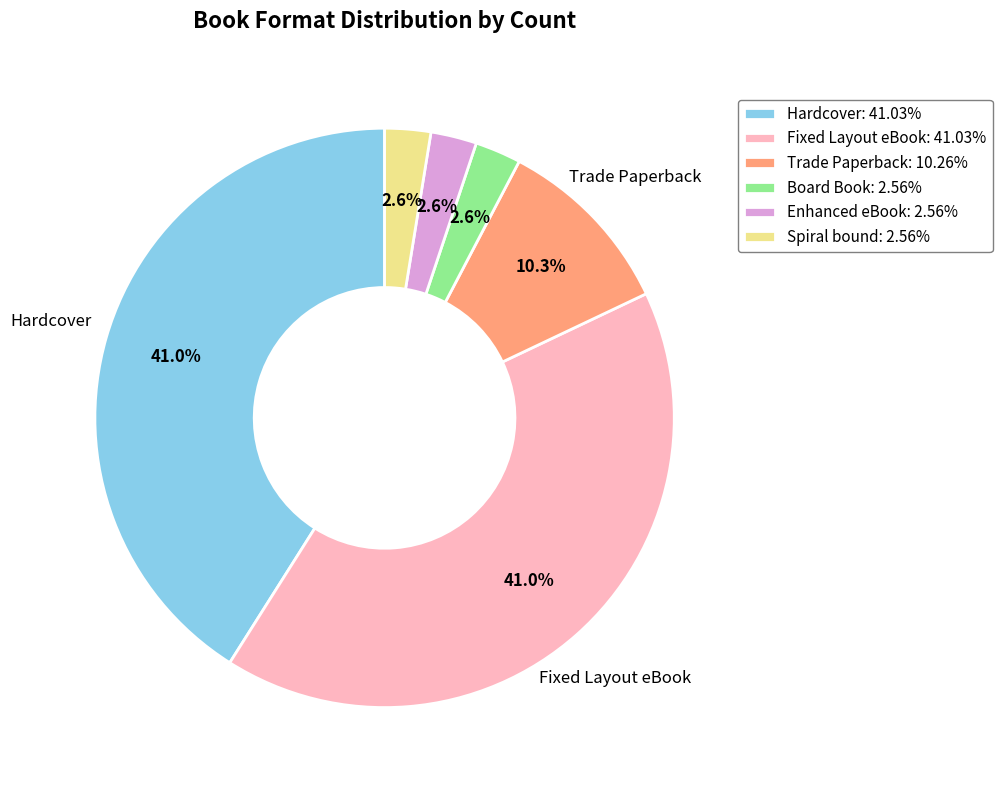

What is the ratio of the value at Hardcover: 41.03% to the value at Fixed Layout eBook: 41.03%?

1.0